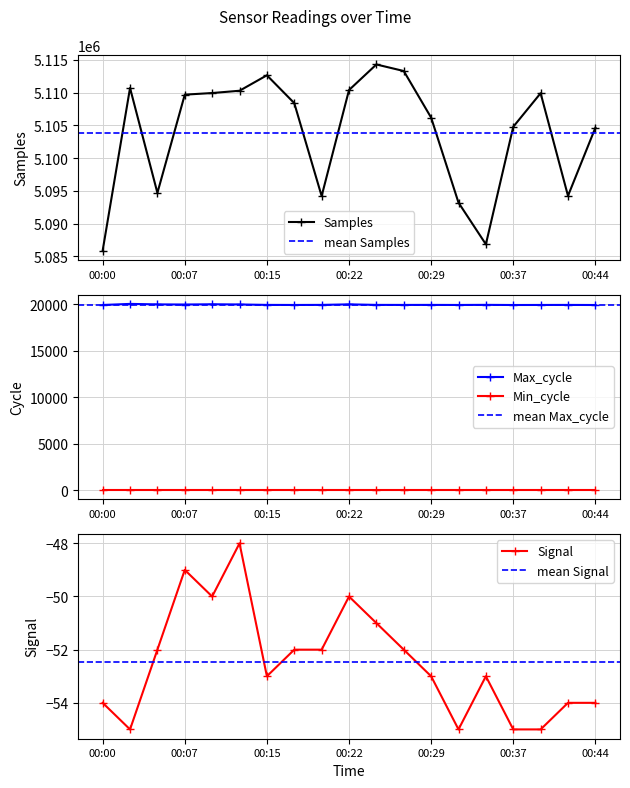

What is the minimum value for Samples?

5085905